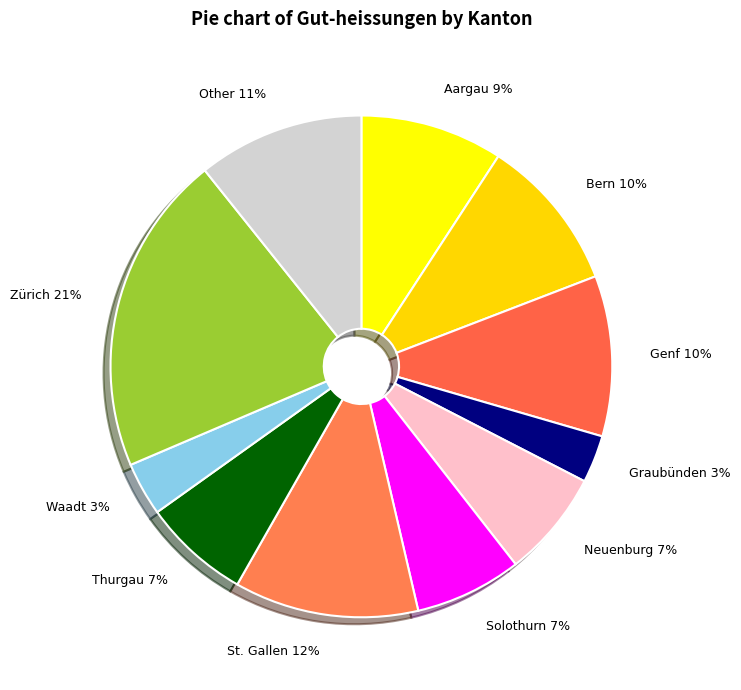

Approximately how many times larger is the value at Bern compared to Thurgau?

1.4